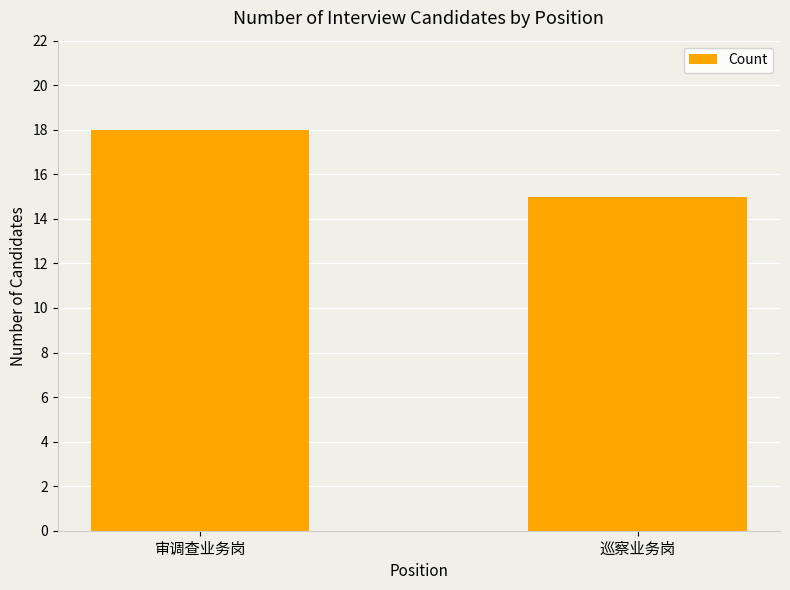

Rank the categories by value from lowest to highest.

巡察业务岗, 审调查业务岗